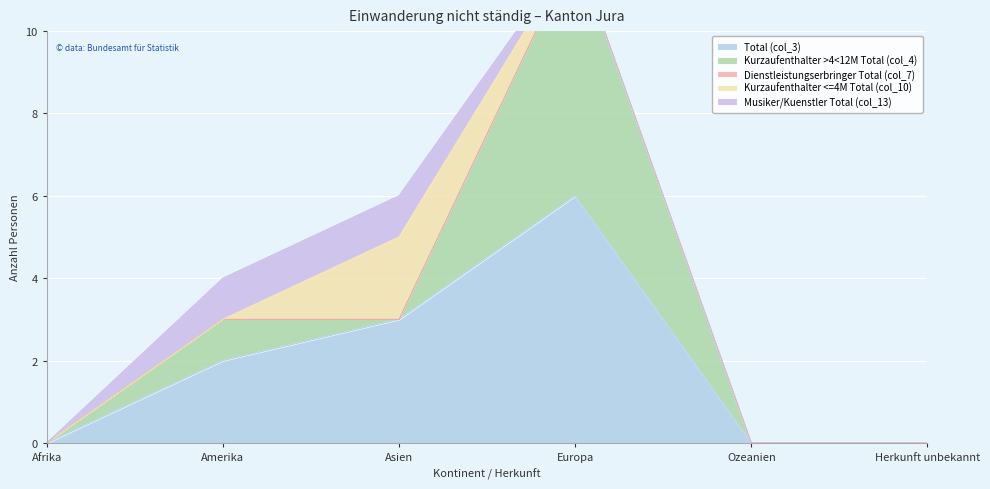

What is the difference between the second highest and second lowest values in the Musiker/Kuenstler Total (col_13) series?

1